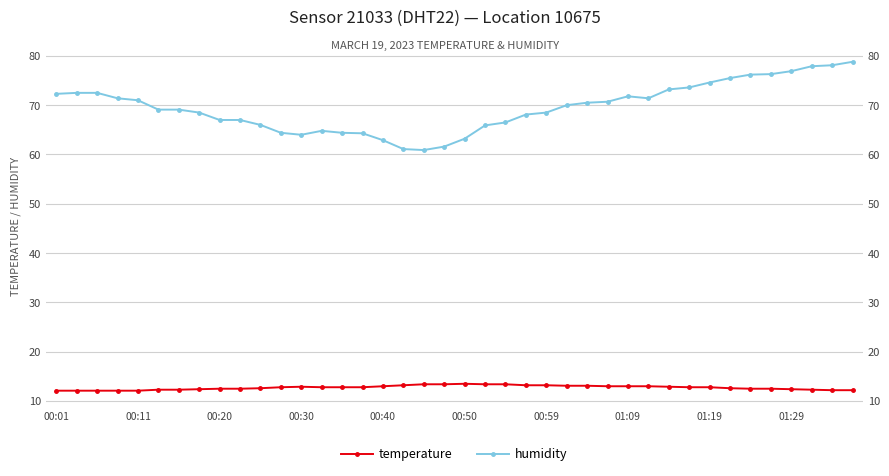

What is the average value of the temperature series?

12.7